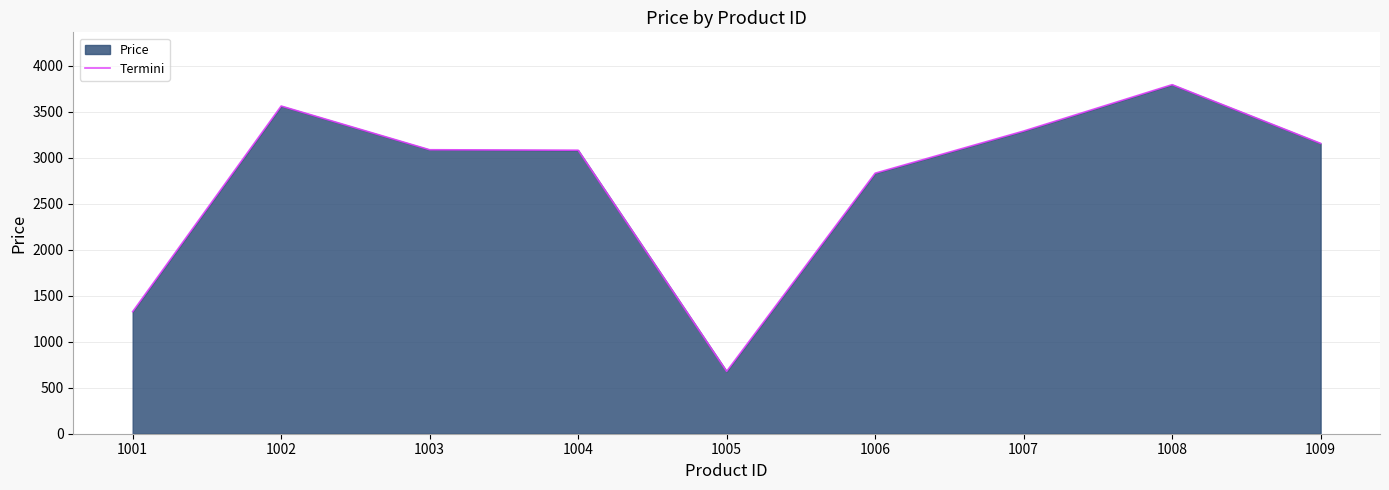

How many categories are shown in the chart?

9